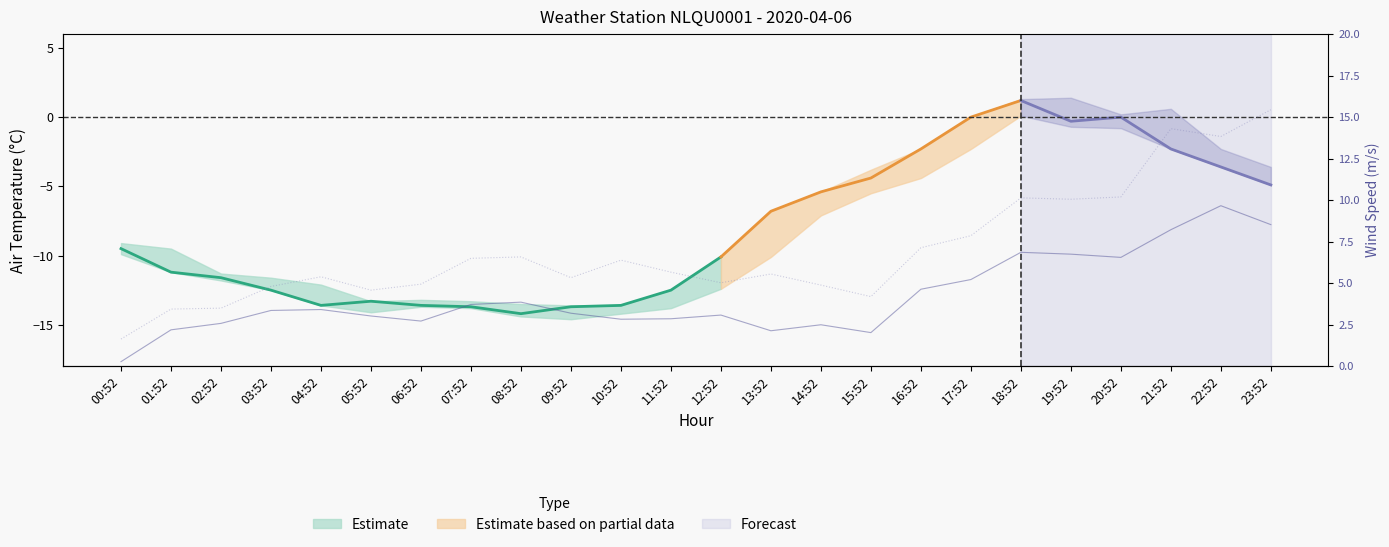

Is it true that Wind Gust equals 8.7 at 11:52?

False